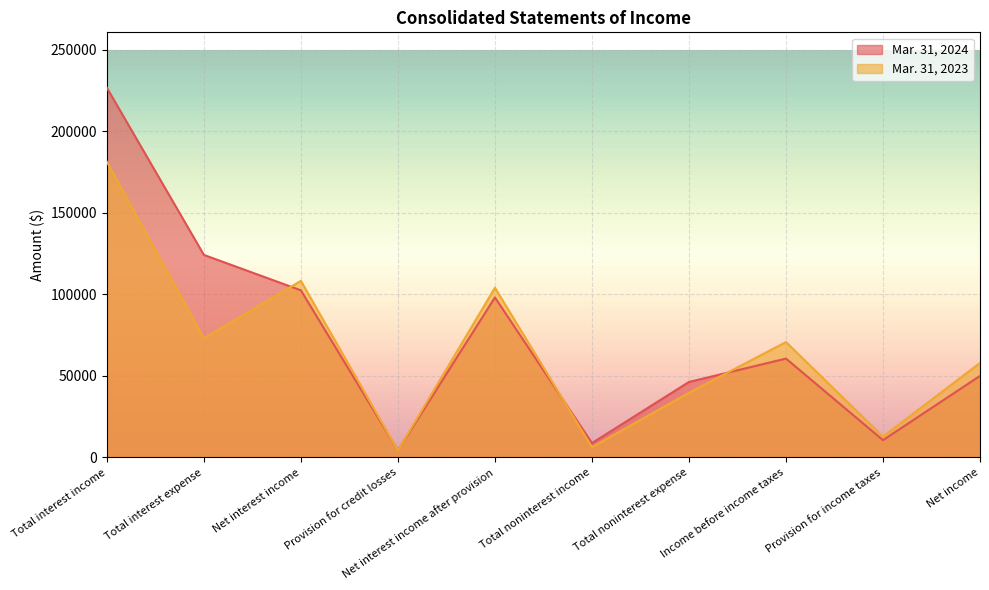

How many categories are shown in the chart?

10